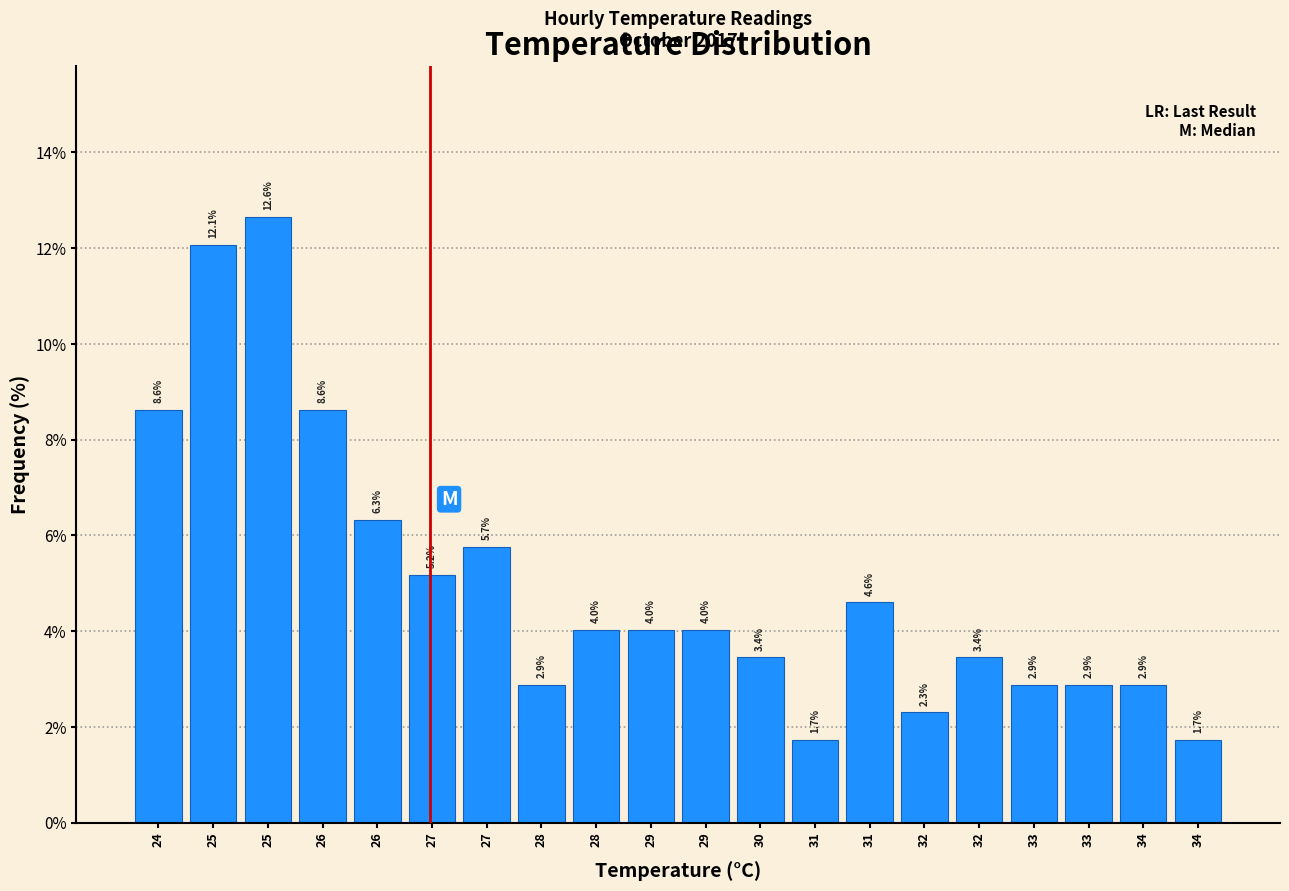

Are the bars horizontal?

No